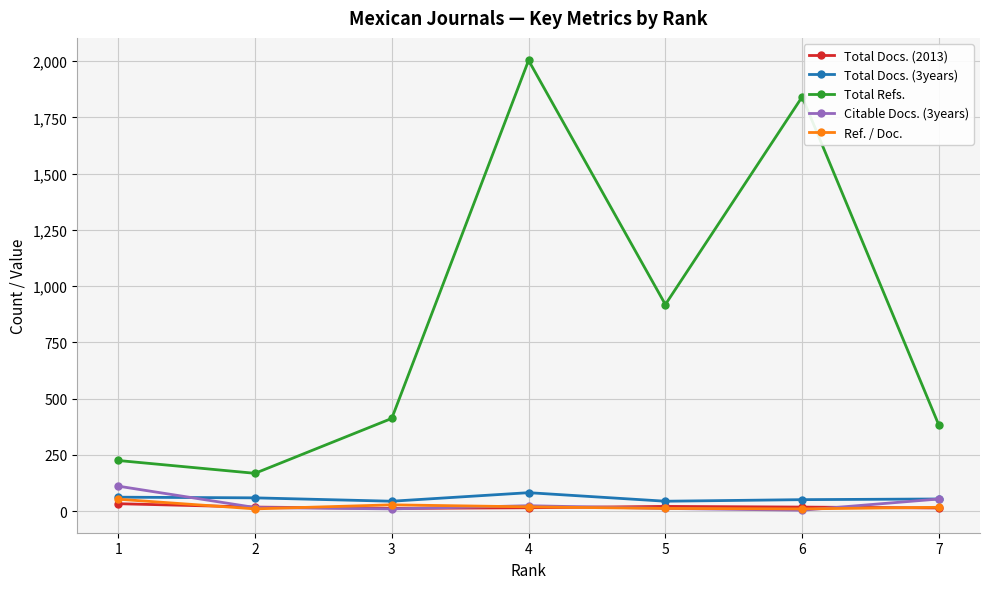

Is the value of Total Refs. at 2 greater than the value of Total Docs. (2013) at 4?

Yes